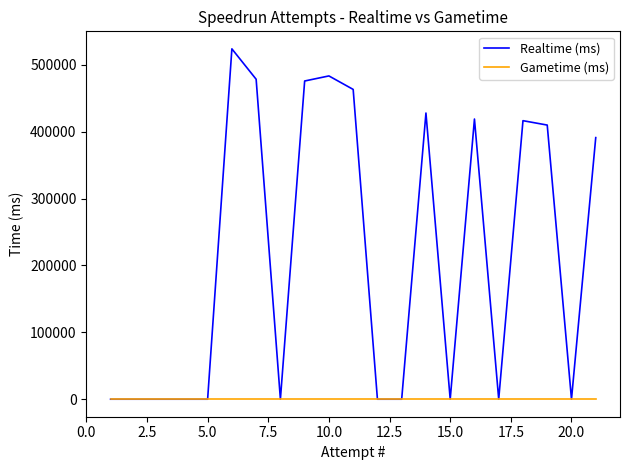

What position from the left is 20.0?

9